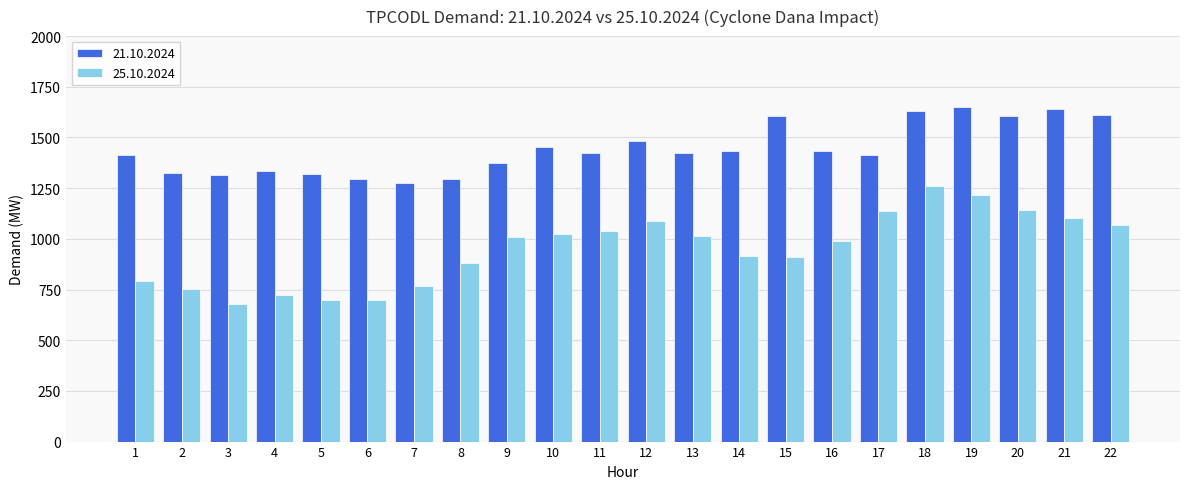

At which label is 25.10.2024 closest to 969?

16